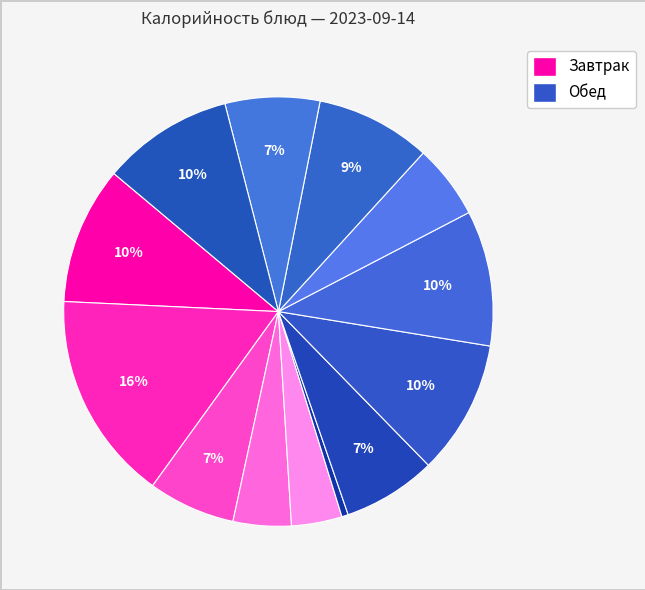

Count the number of slices in the pie.

13